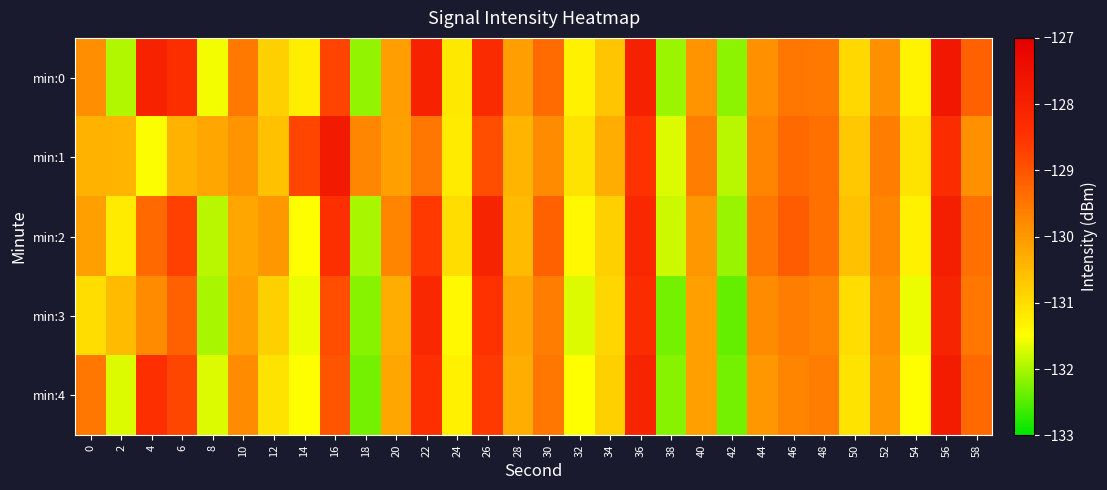

Rank the series at 42 from lowest to highest value.

min:3, min:4, min:0, min:2, min:1